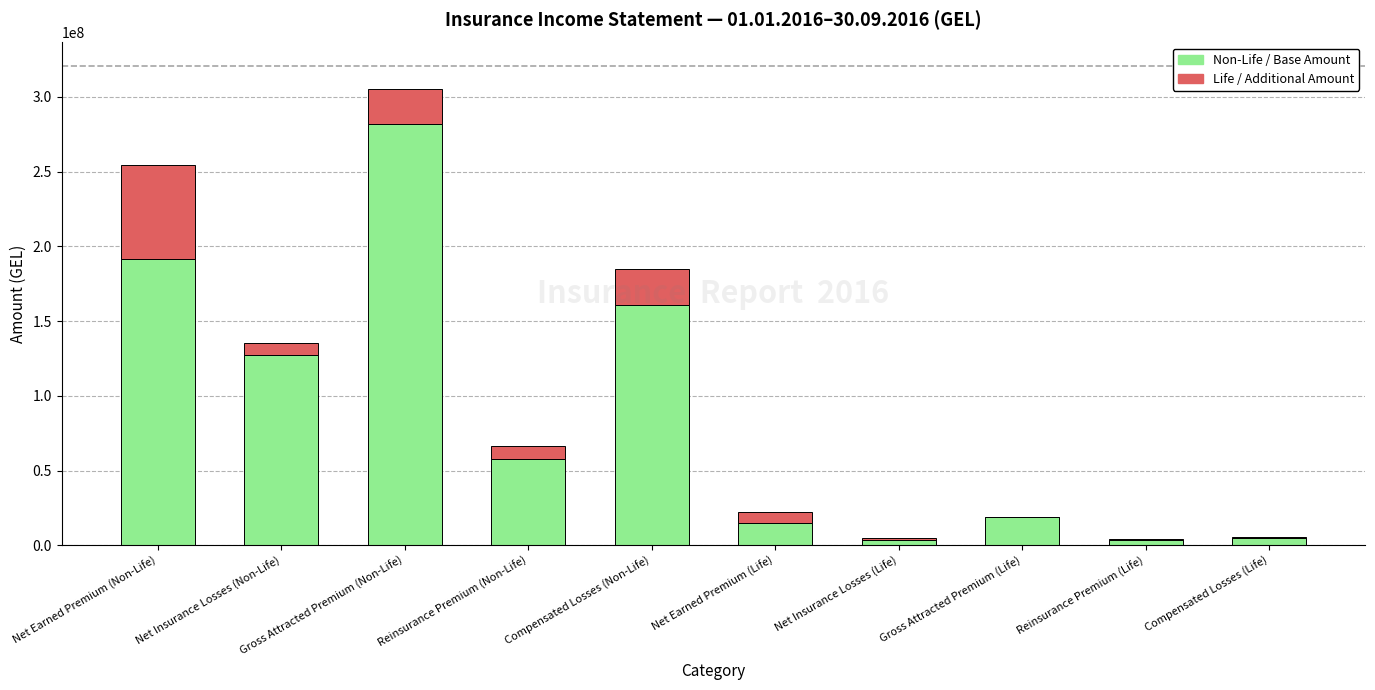

At which label does Non-Life / Base Amount reach its peak?

Gross Attracted Premium (Non-Life)